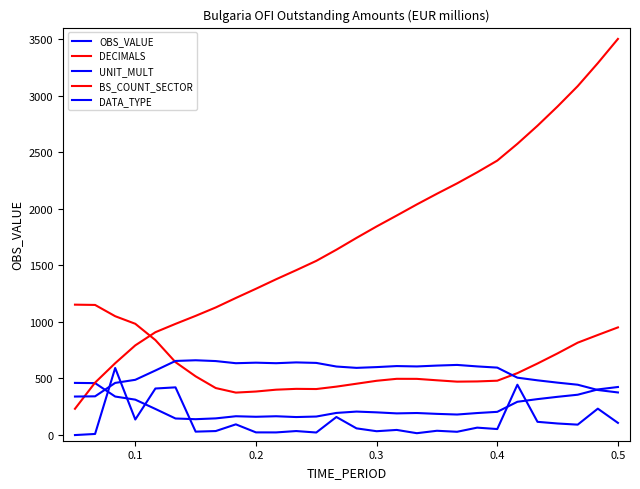

How many values in the OBS_VALUE series exceed 200?

14